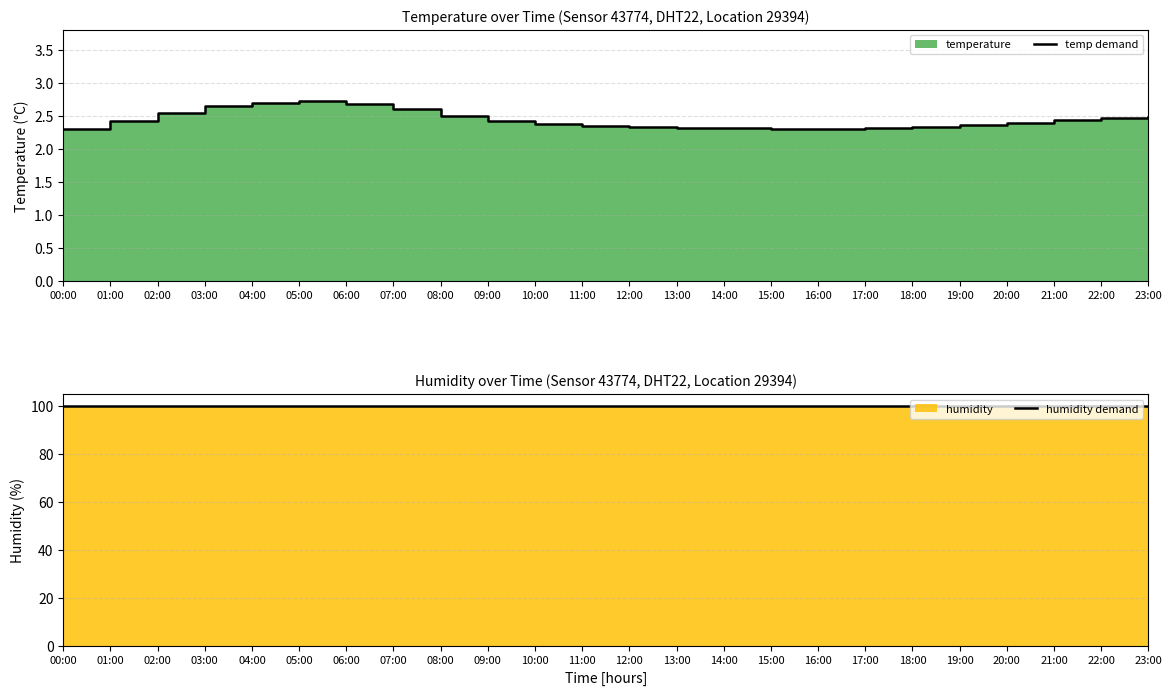

Reading left to right, transcribe all the data shown in this chart.

temp demand: 2.3	2.4	2.5	2.6	2.7	2.7	2.7	2.6	2.5	2.4	2.4	2.4	2.3	2.3	2.3	2.3	2.3	2.3	2.3	2.4	2.4	2.4	2.5	2.5
humidity demand: 99.9	99.9	99.9	99.9	99.9	99.9	99.9	99.9	99.9	99.9	99.9	99.9	99.9	99.9	99.9	99.9	99.9	99.9	99.9	99.9	99.9	99.9	99.9	99.9